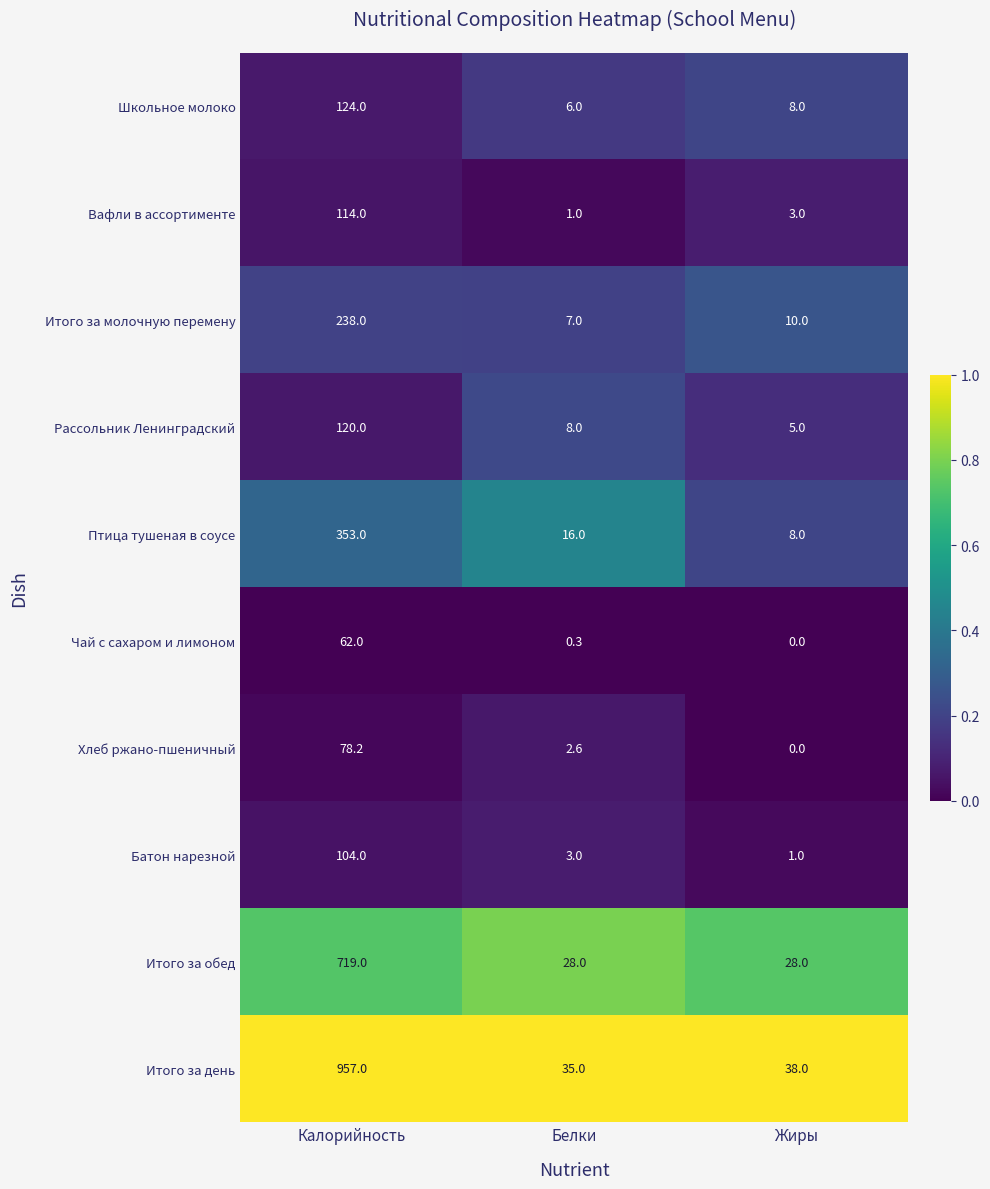

How many series are shown in this chart?

10